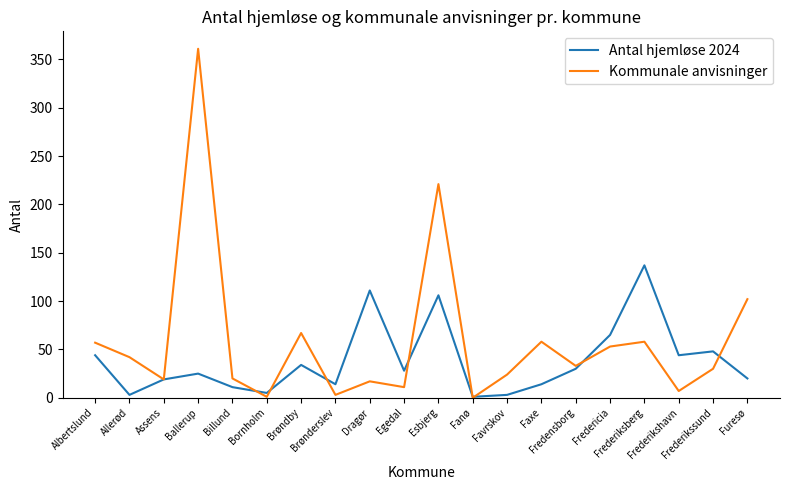

Count the number of data series in this chart.

2